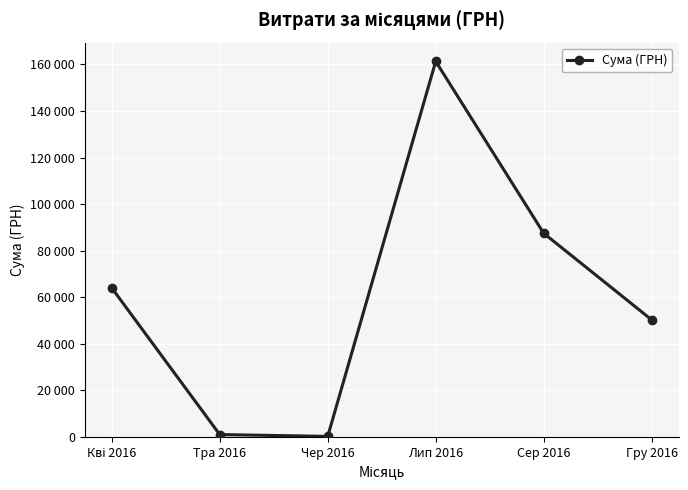

What is the minimum value shown in the chart?

180.0